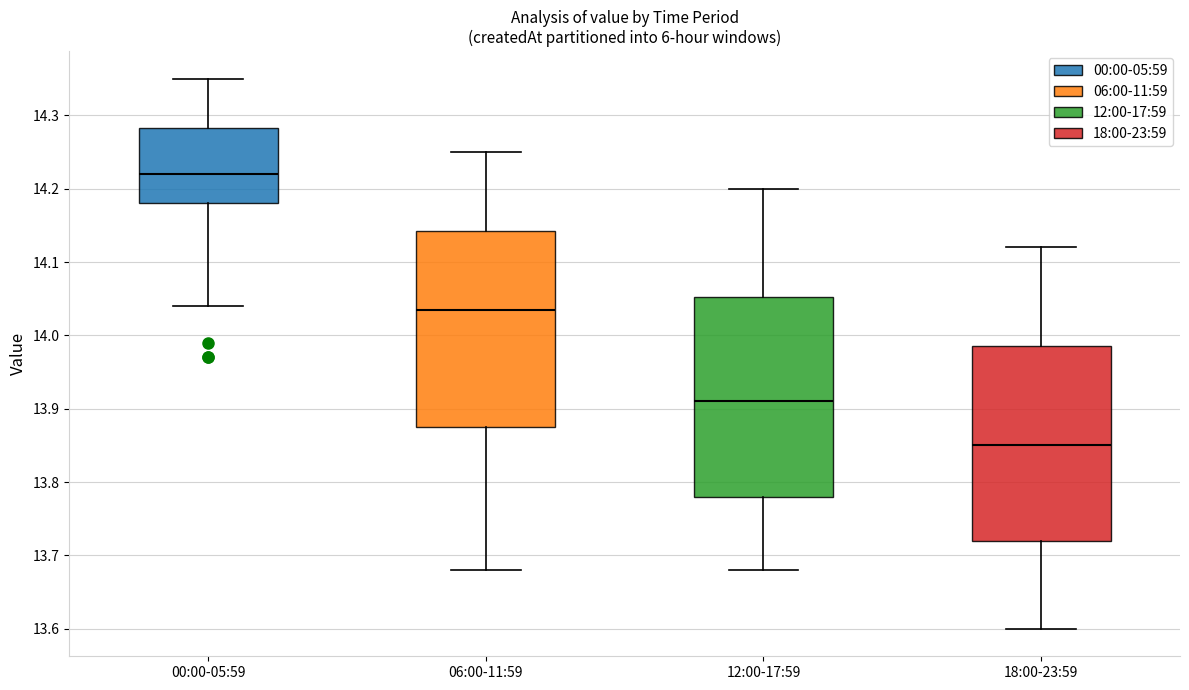

Which box's median line is the highest?

00:00-05:59